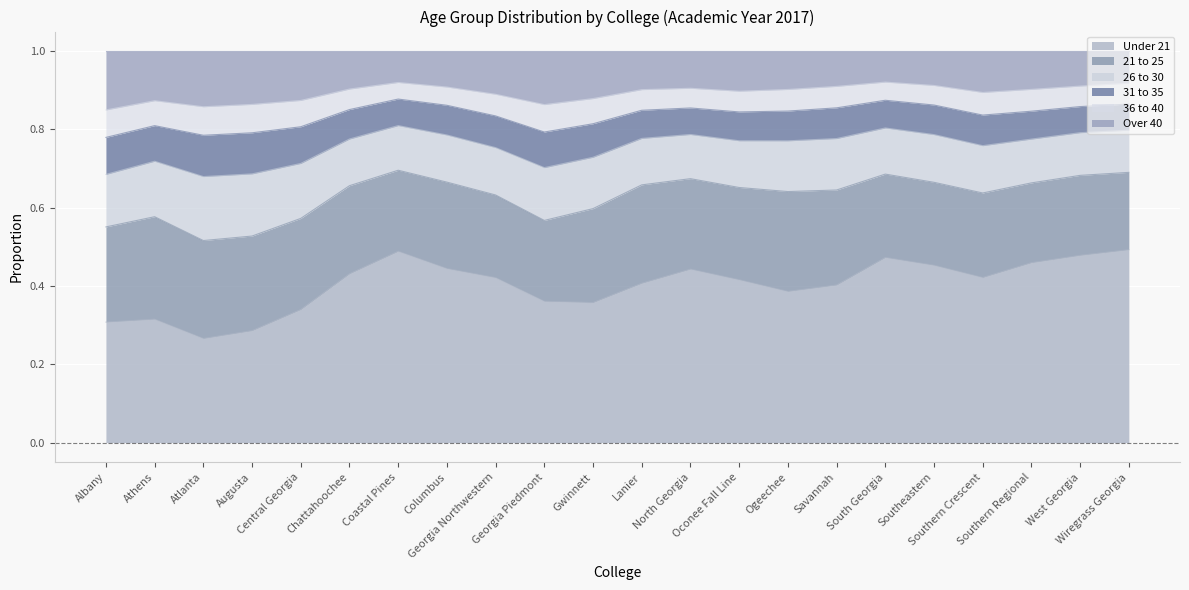

The 21 to 25 series shows 0.2 at Atlanta. True or false?

True